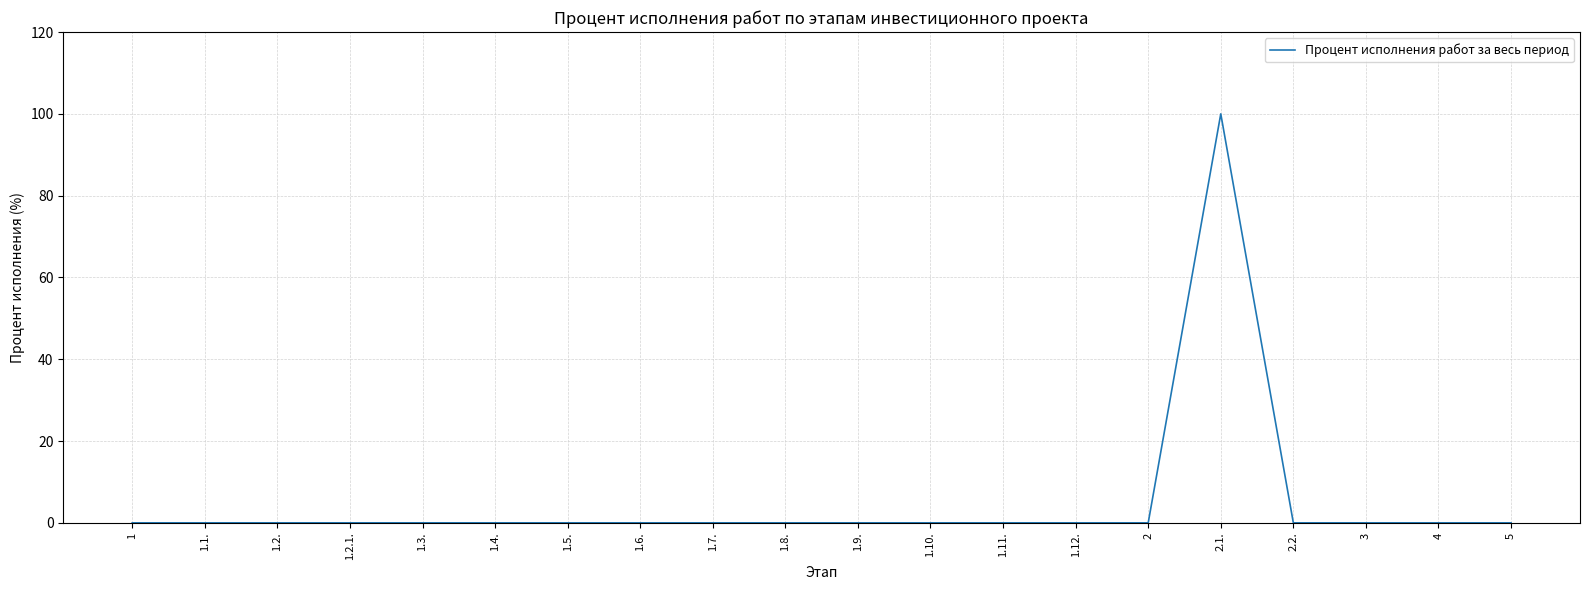

The value at 1.9. is 0. True or false?

True